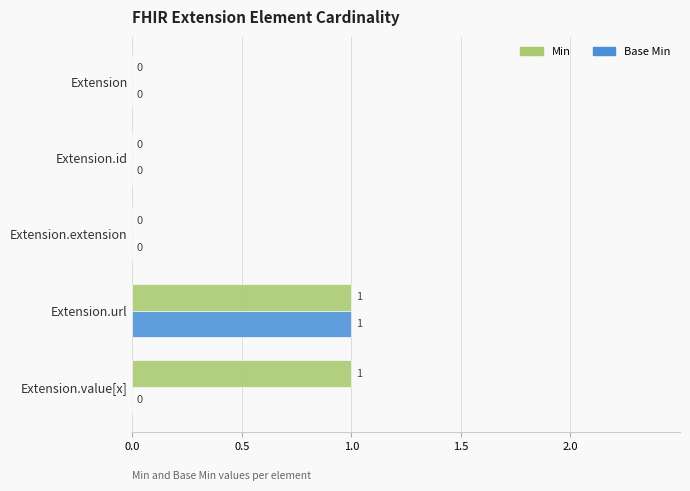

Is it true that Min equals 0 at Extension?

True